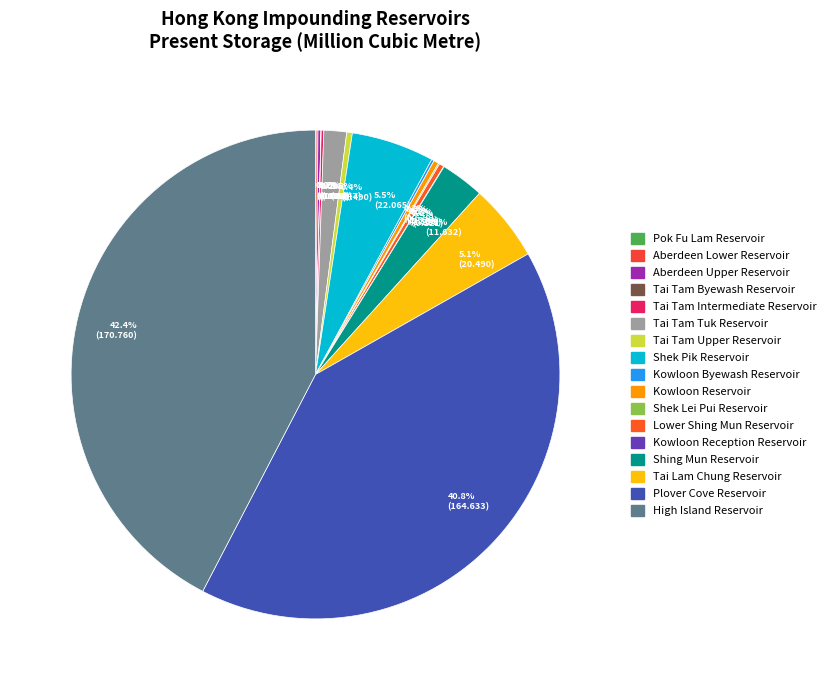

What portion of the pie excludes Lower Shing Mun Reservoir?

99.7%